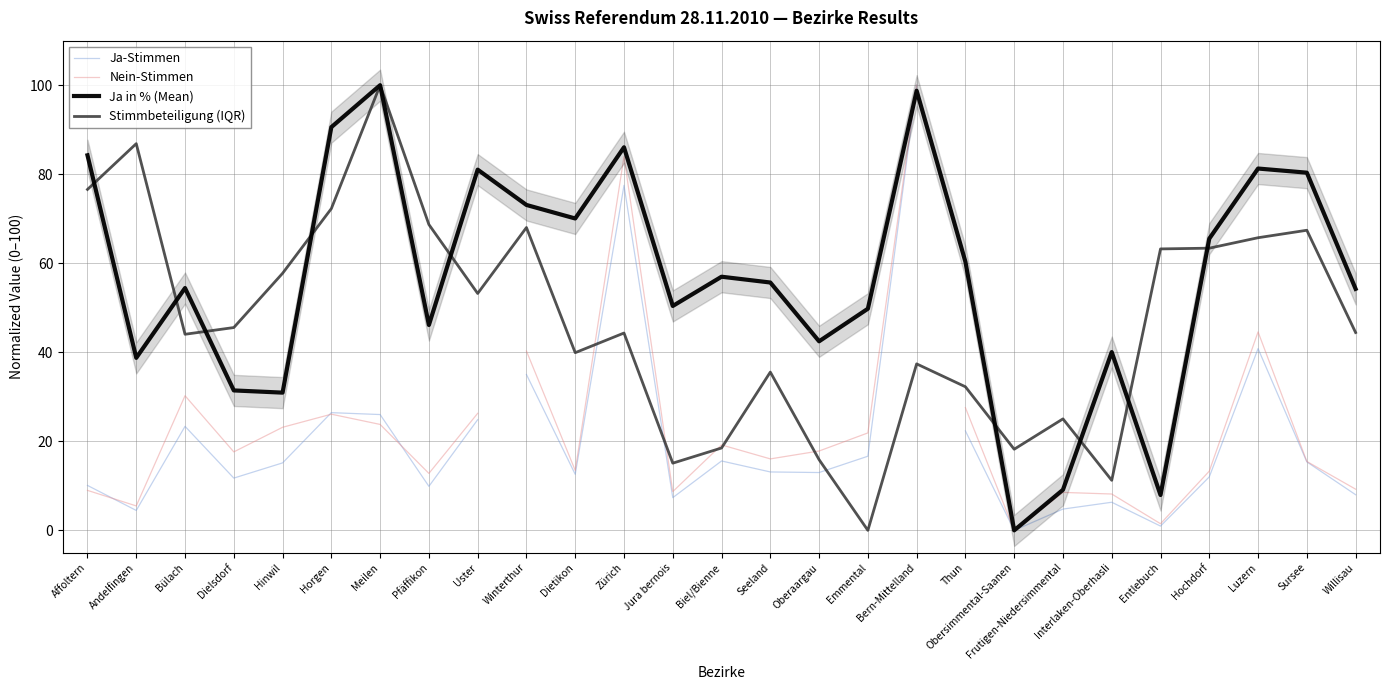

Between Winterthur and Jura bernois, which series saw the biggest shift?

Stimmbeteiligung